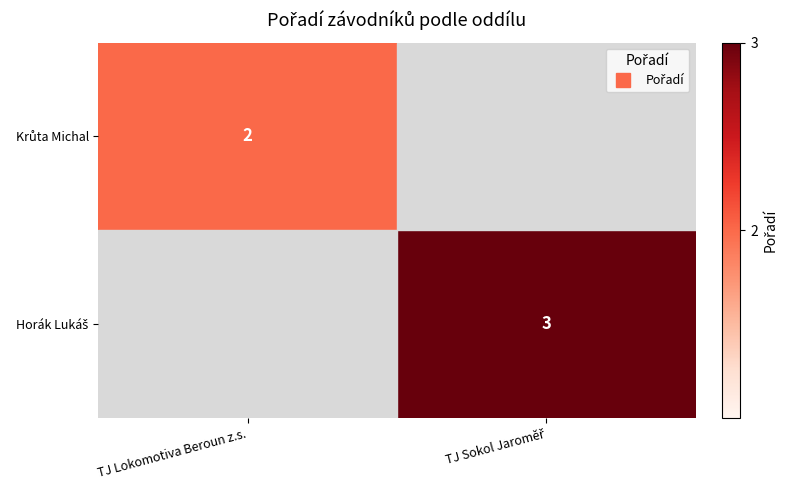

Which label corresponds to the smallest value in the chart?

TJ Lokomotiva Beroun z.s.